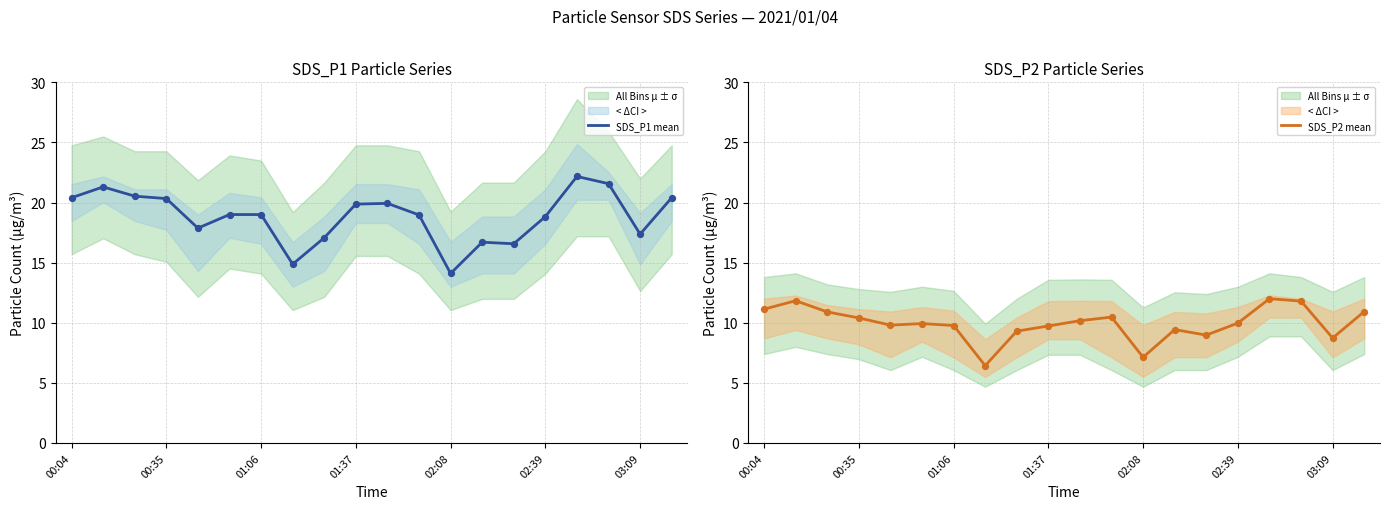

Which series has the widest spread of Y values?

SDS_P1 mean